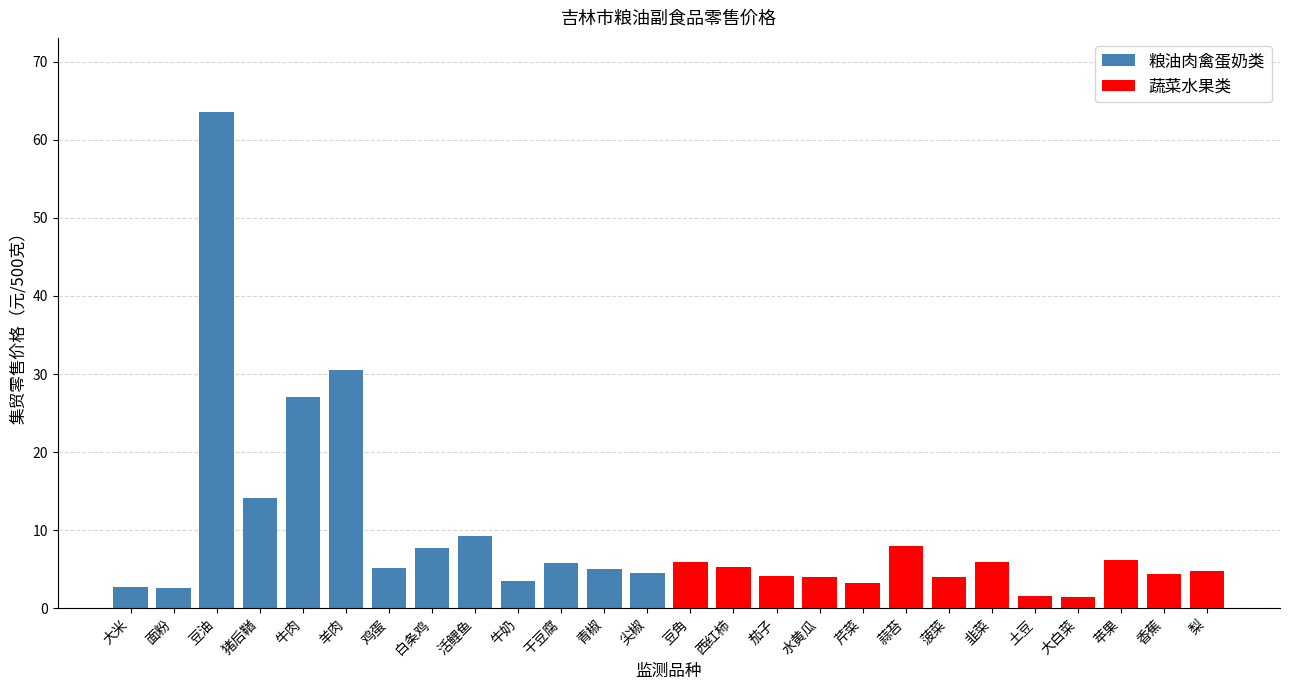

Reading left to right, what are all the values shown in this chart?

粮油肉禽蛋奶类: 2.7	2.6	63.5	14.1	27.0	30.5	5.2	7.8	9.2	3.5	5.8	5.0	4.5
蔬菜水果类: 6.0	5.2	4.1	4.0	3.2	8.0	4.0	6.0	1.6	1.4	6.2	4.4	4.8